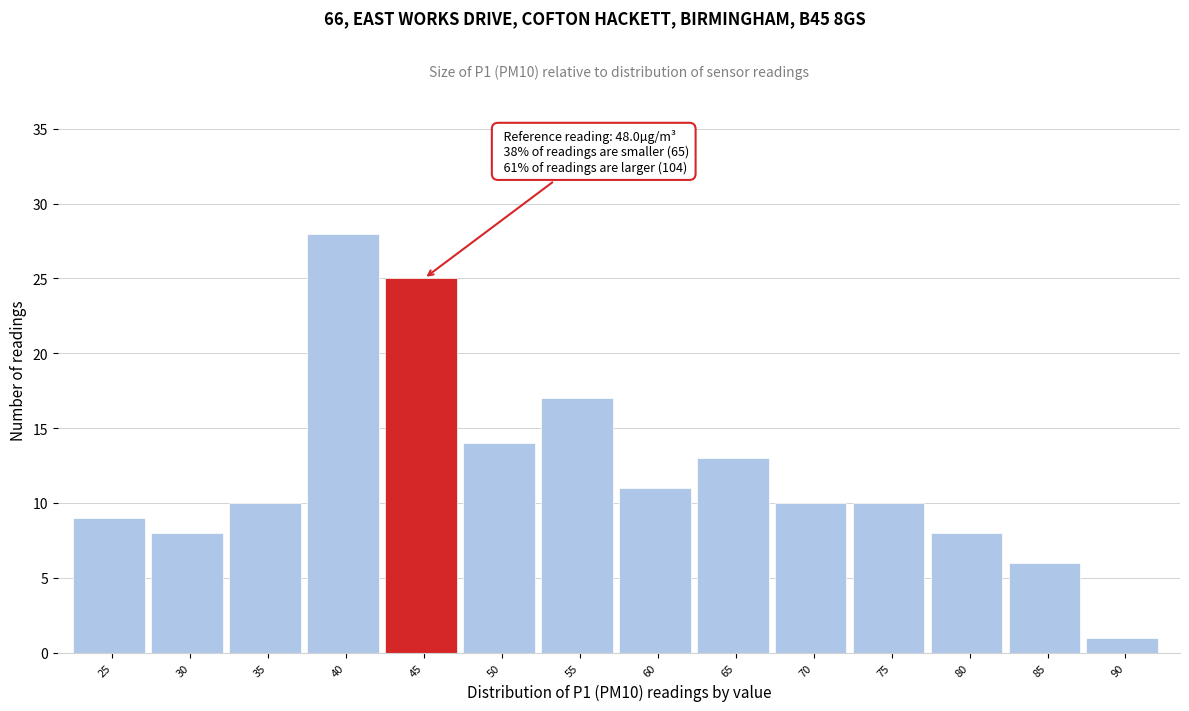

Reading left to right, transcribe all the data shown in this chart.

9	8	10	28	25	14	17	11	13	10	10	8	6	1